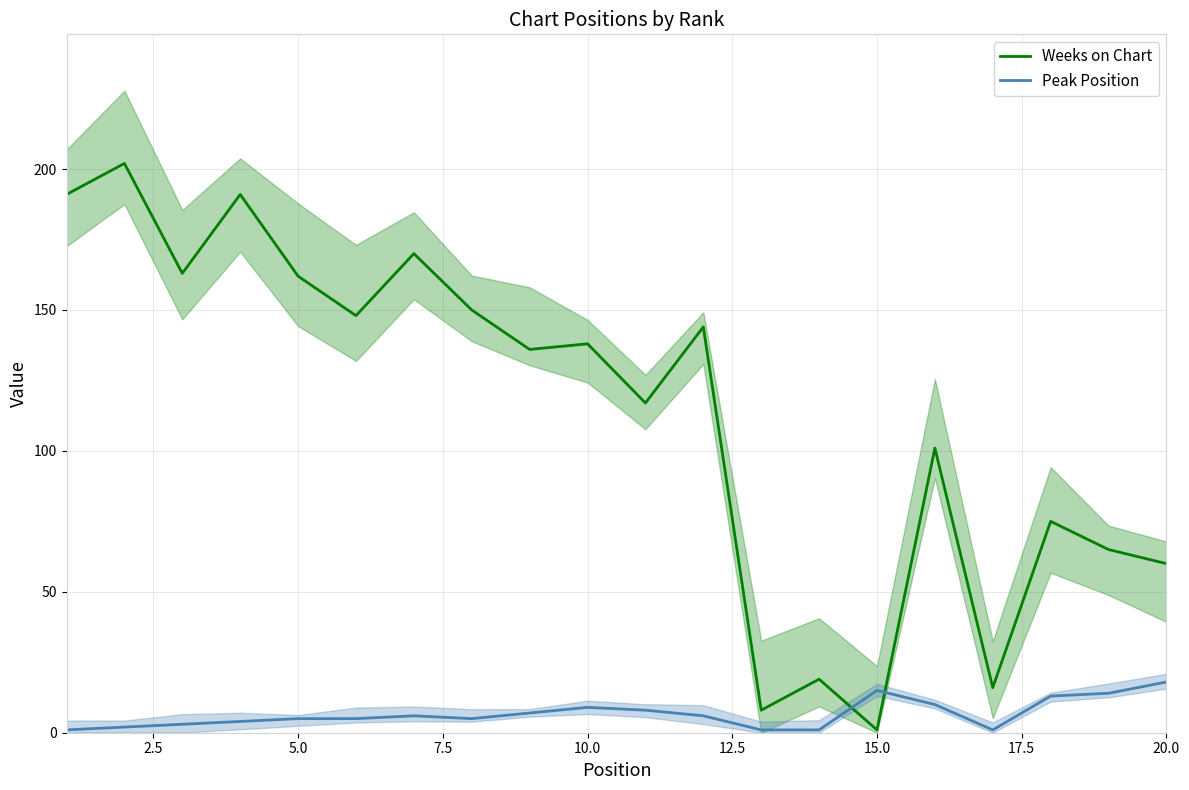

Is this an area chart (filled region under the line)?

No